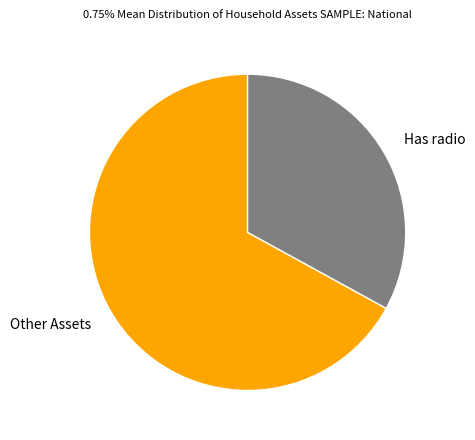

Is the sum of Has radio and Other Assets greater than half?

Yes